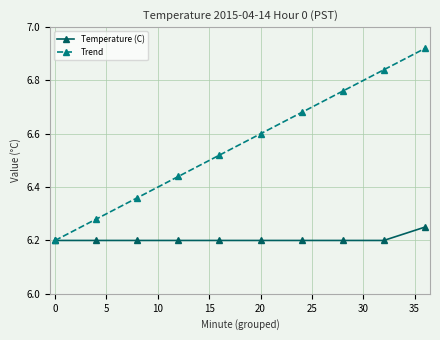

At how many categories does at least one series exceed 6?

10